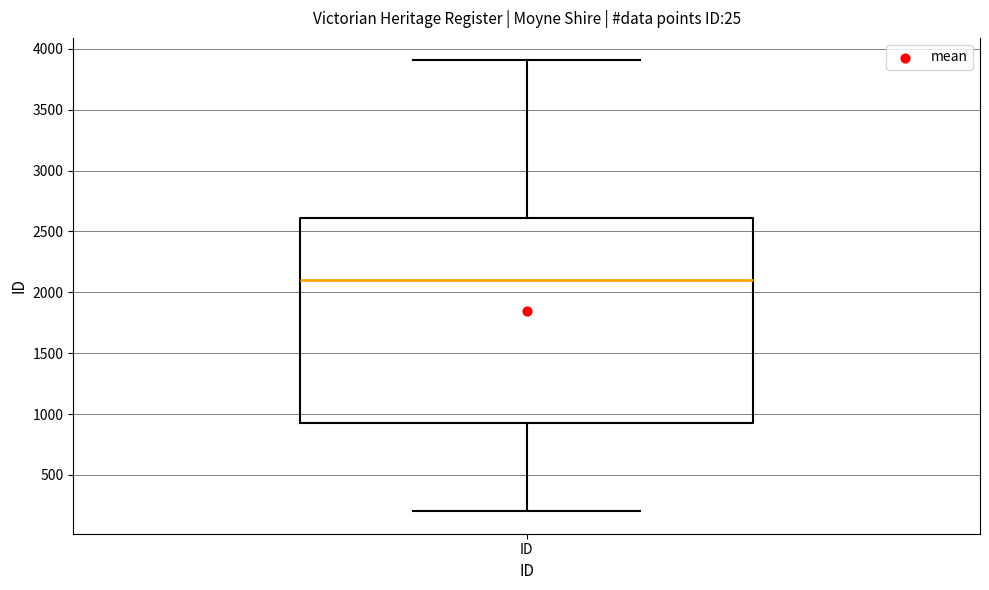

Where is the lower edge of the box for ID on the y-axis? The values are not printed on the chart, so give them approximately, as read against the axis.

950